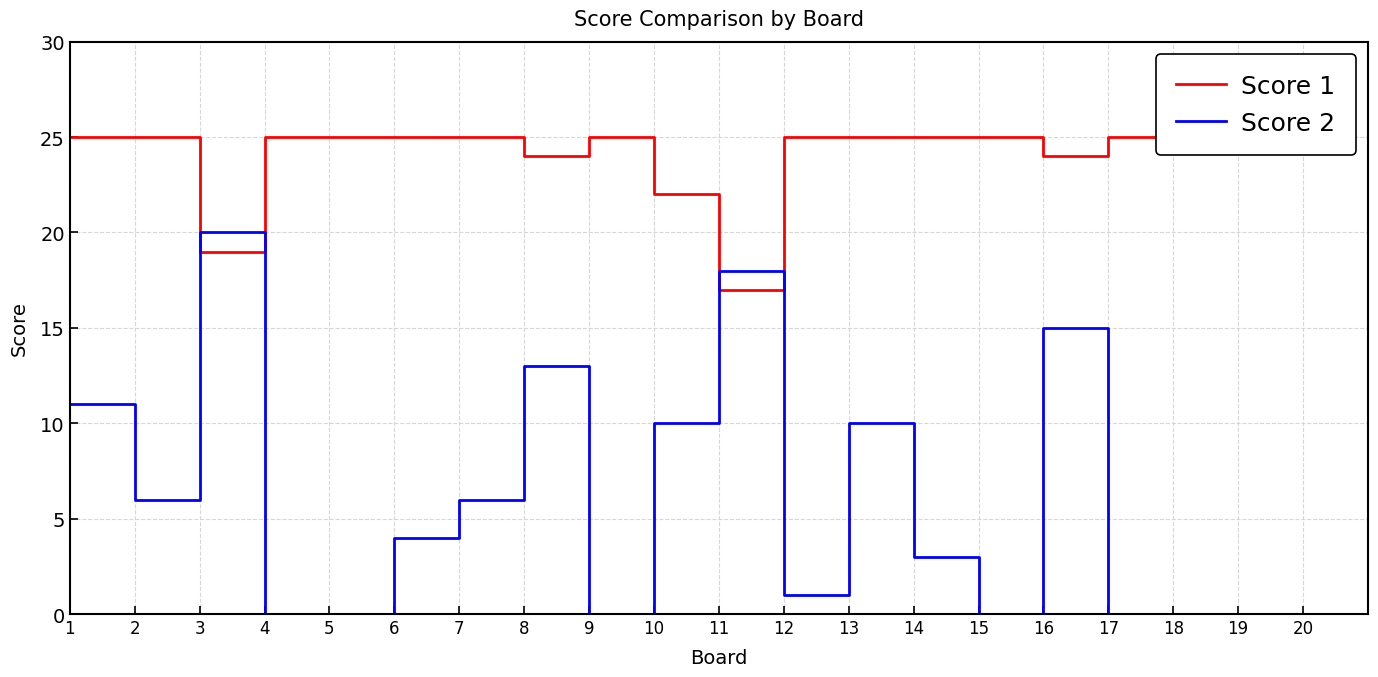

Reading right to left, what are all the values shown in this chart?

Score 1: 20=25	19=25	18=25	17=25	16=24	15=25	14=25	13=25	12=25	11=17	10=22	9=25	8=24	7=25	6=25	5=25	4=25	3=19	2=25	1=25
Score 2: 20=0	19=0	18=0	17=0	16=15	15=0	14=3	13=10	12=1	11=18	10=10	9=0	8=13	7=6	6=4	5=0	4=0	3=20	2=6	1=11